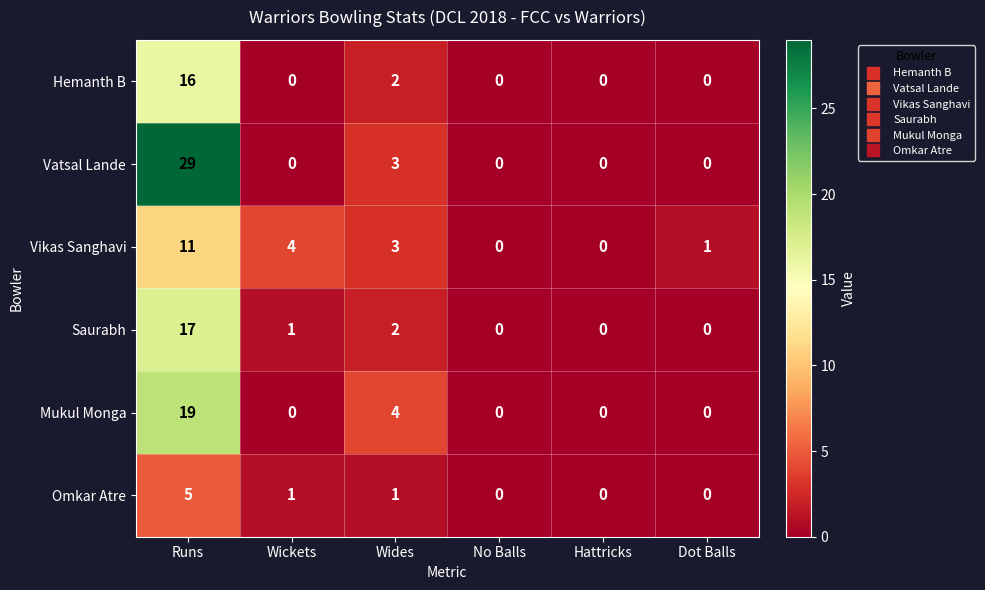

How many values in the Mukul Monga series exceed 0?

2